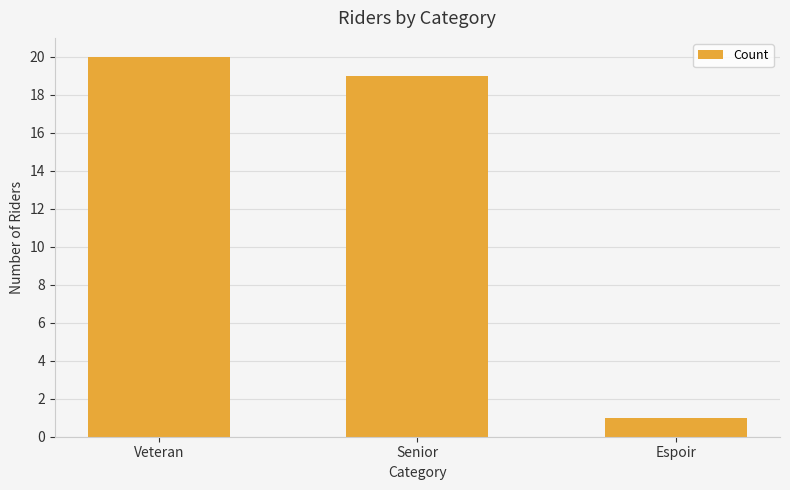

Where does the data first go above 19?

Veteran